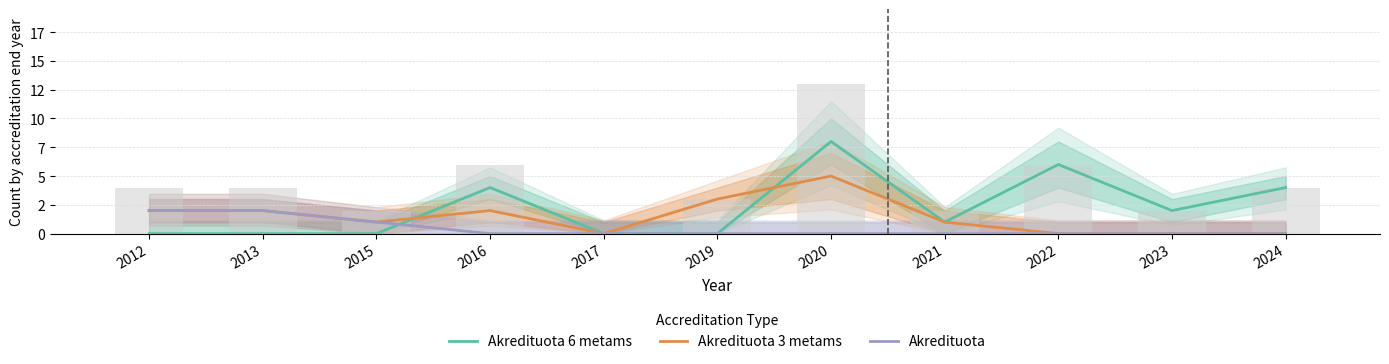

What is the greatest value displayed?

8